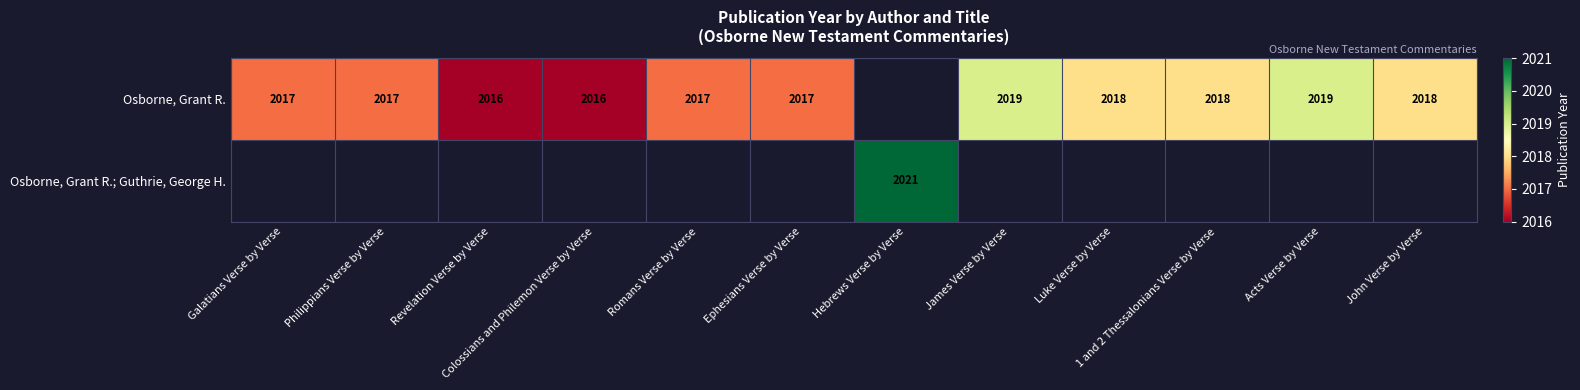

Between Ephesians Verse by Verse and Romans Verse by Verse, which is larger?

Ephesians Verse by Verse